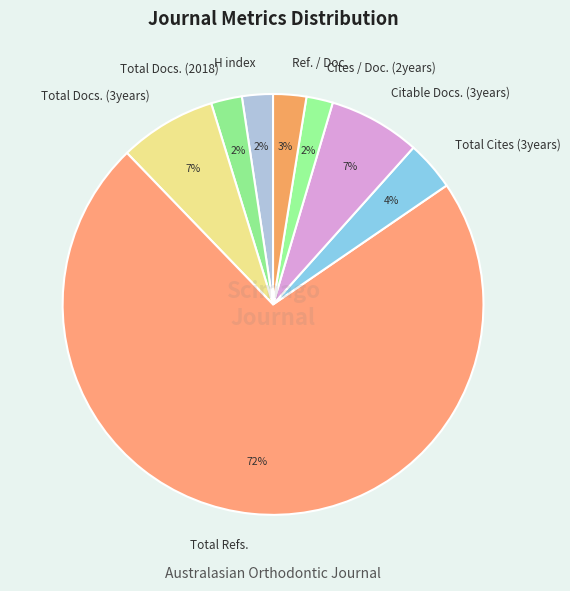

How many segments does this pie chart have?

8